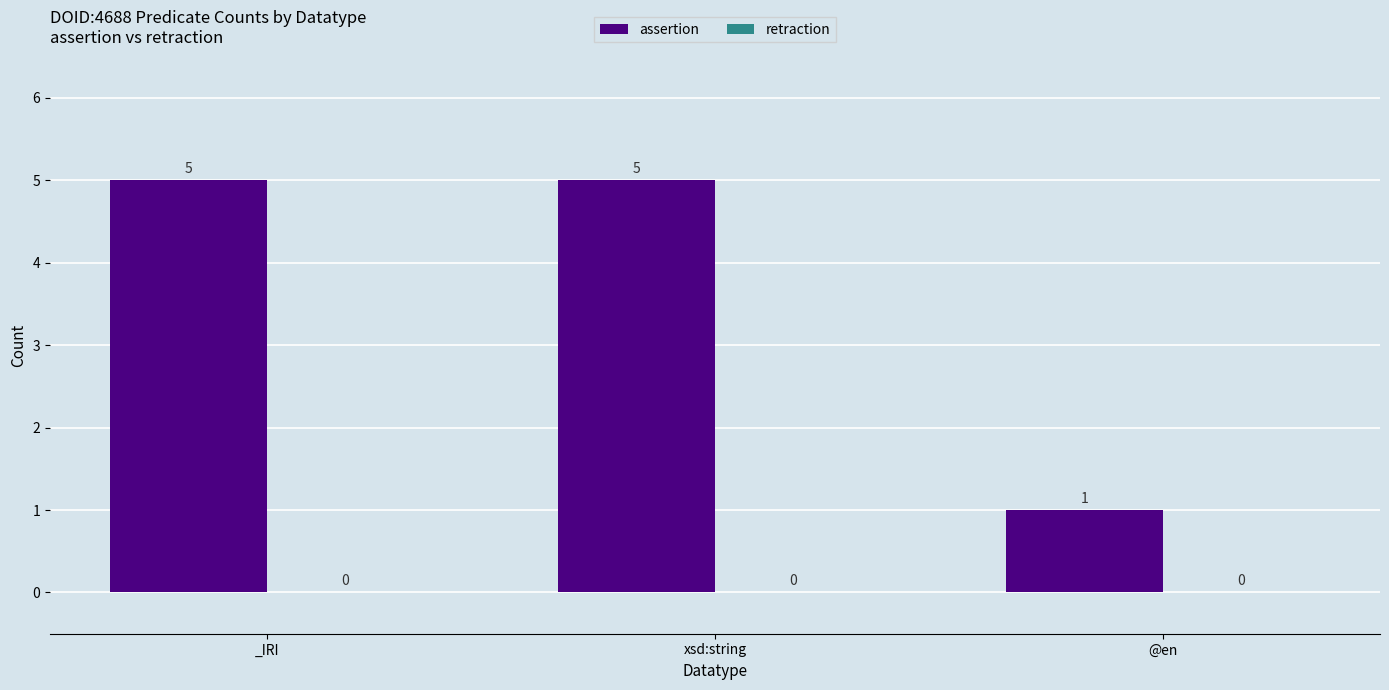

What is the label of the 2nd bar from the right?

xsd:string